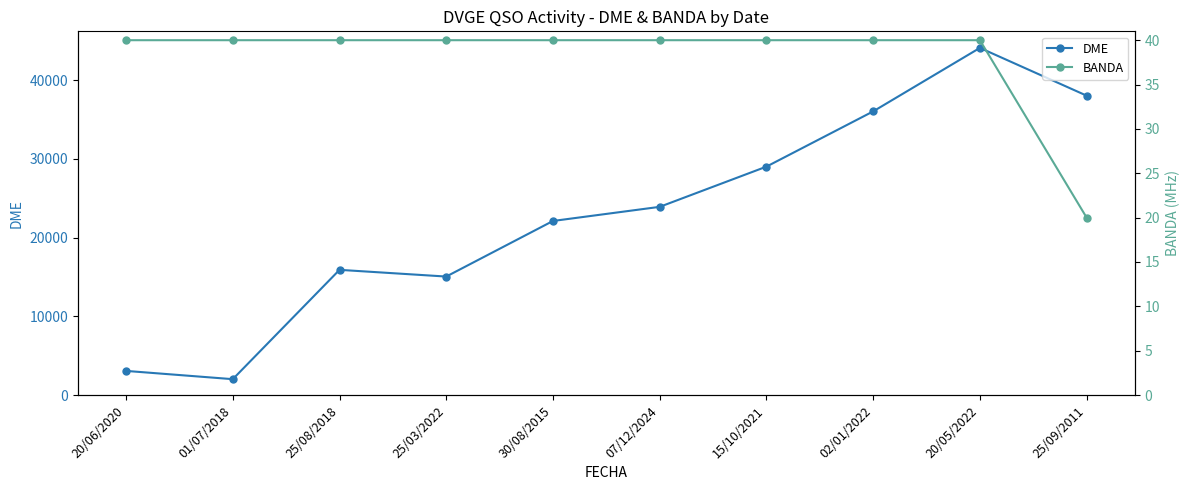

Reading left to right, list all the values displayed in this chart.

DME: 20/06/2020=3065	01/07/2018=2015	25/08/2018=15902	25/03/2022=15049	30/08/2015=22110	07/12/2024=23904	15/10/2021=29012	02/01/2022=36029	20/05/2022=44093	25/09/2011=38026
BANDA: 20/06/2020=40	01/07/2018=40	25/08/2018=40	25/03/2022=40	30/08/2015=40	07/12/2024=40	15/10/2021=40	02/01/2022=40	20/05/2022=40	25/09/2011=20